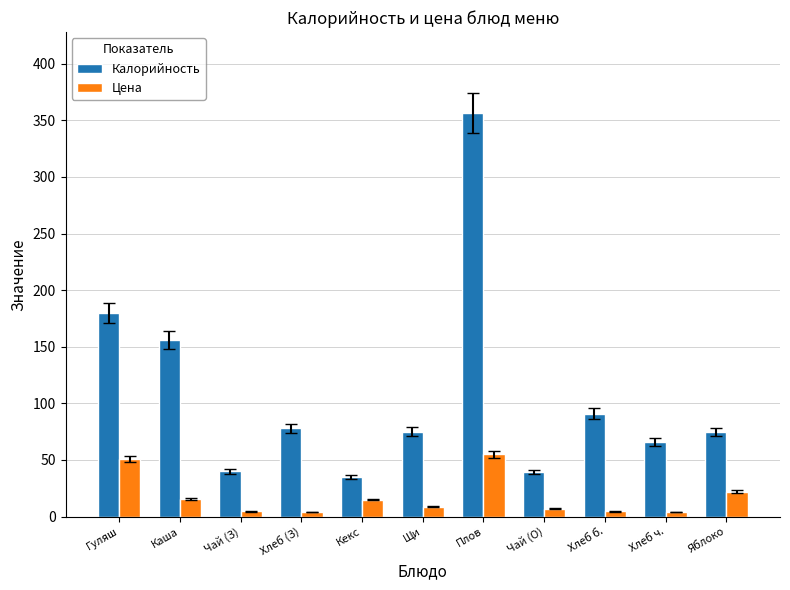

What is the difference between the highest and lowest values at Гуляш?

128.4